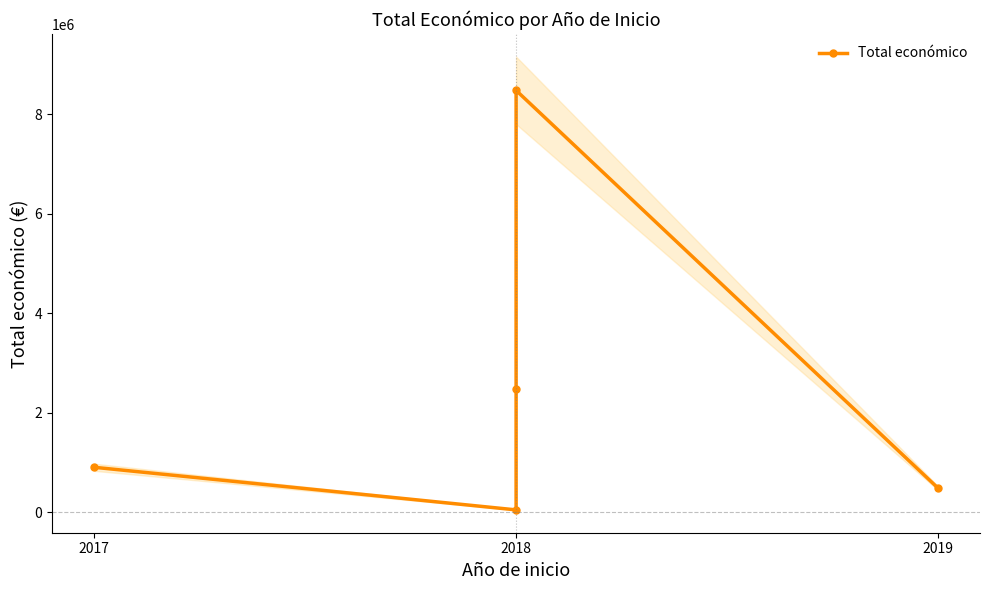

What position from the left is 2017?

1